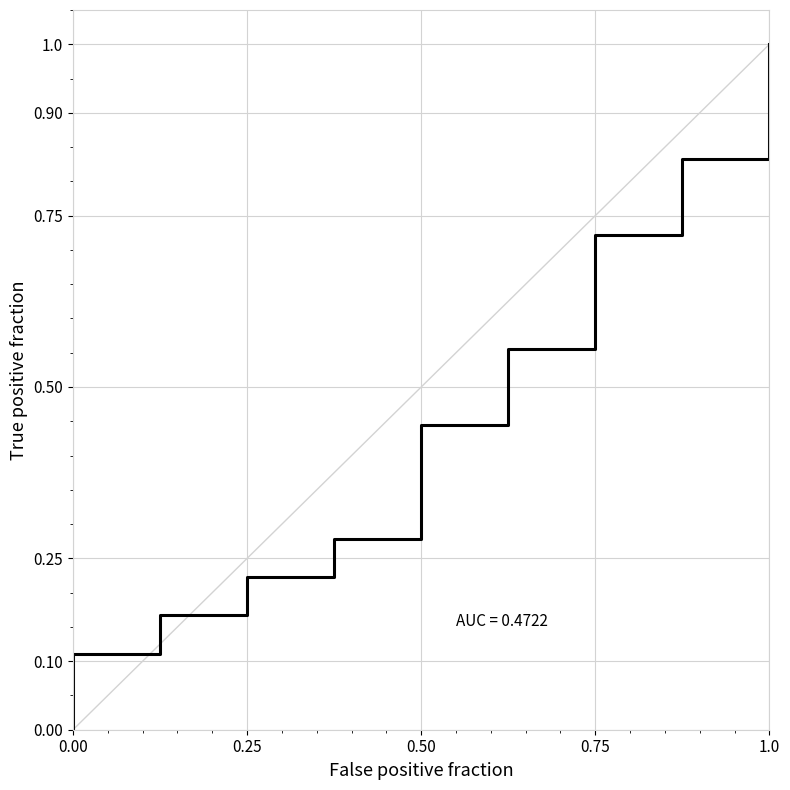

Reading right to left, list all the values displayed in this chart.

1.0	0.8	0.7	0.6	0.4	0.3	0.2	0.2	0.1	0.0